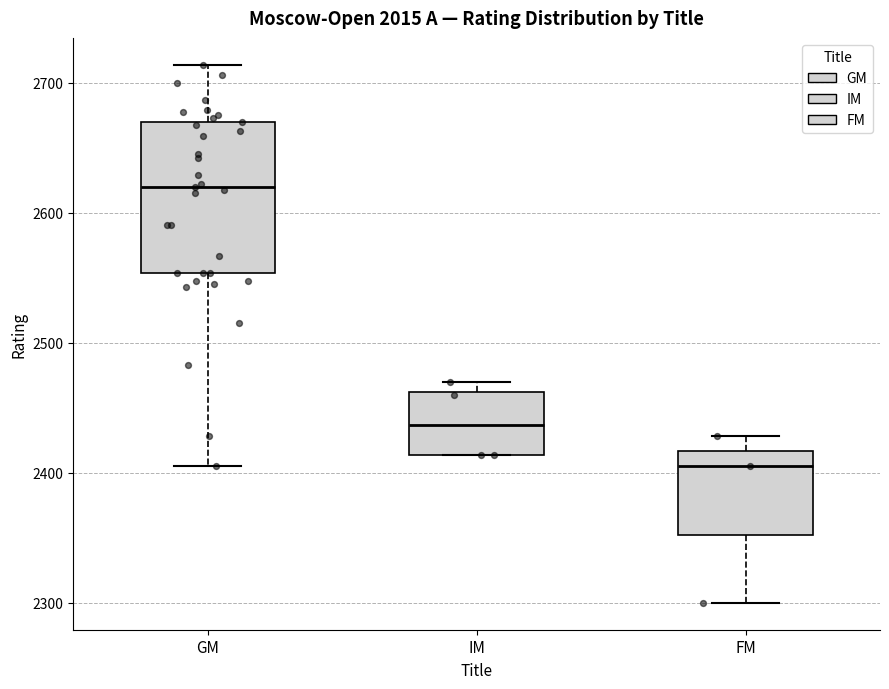

Where does the median line of the box for GM sit on the y-axis? The values are not printed on the chart, so give them approximately, as read against the axis.

2620